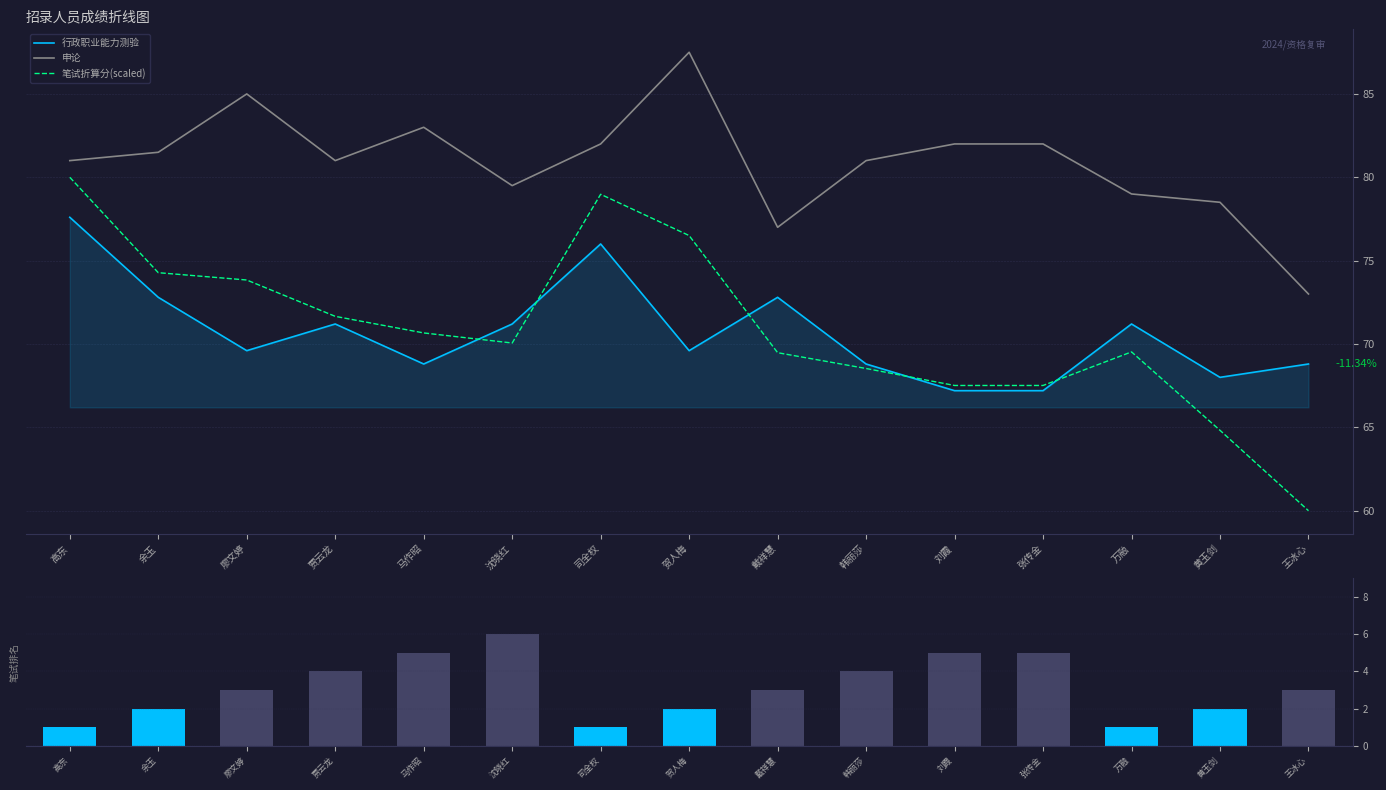

What is the value of the 申论 bar at the 5th from the left?

83.0